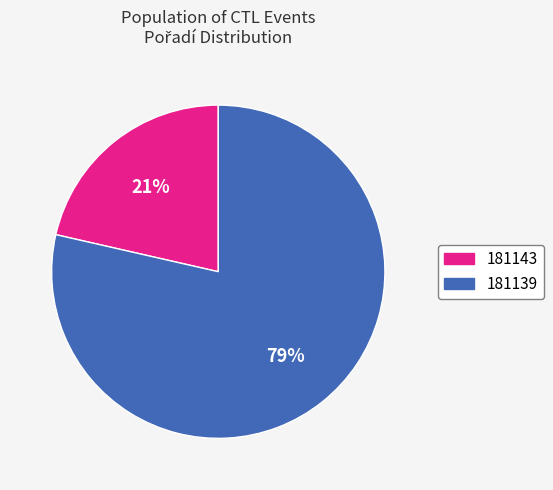

Does 181143 represent more than half of the total?

No